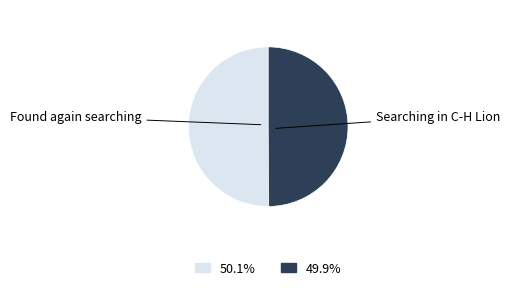

Approximately how many times larger is the value at Searching in C-H Lion compared to Found again searching?

1.0